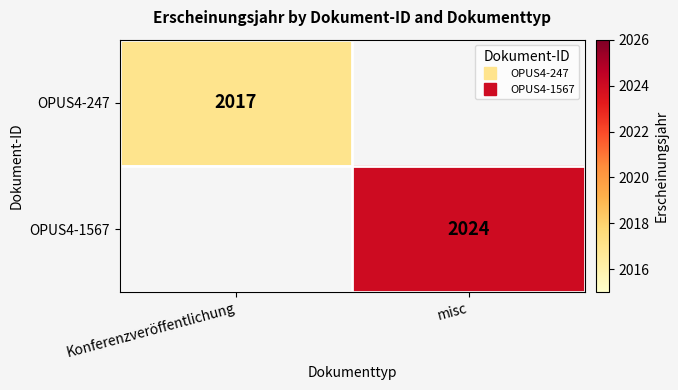

The value of OPUS4-247 at Konferenzveröffentlichung is 3051.4. True or false?

False